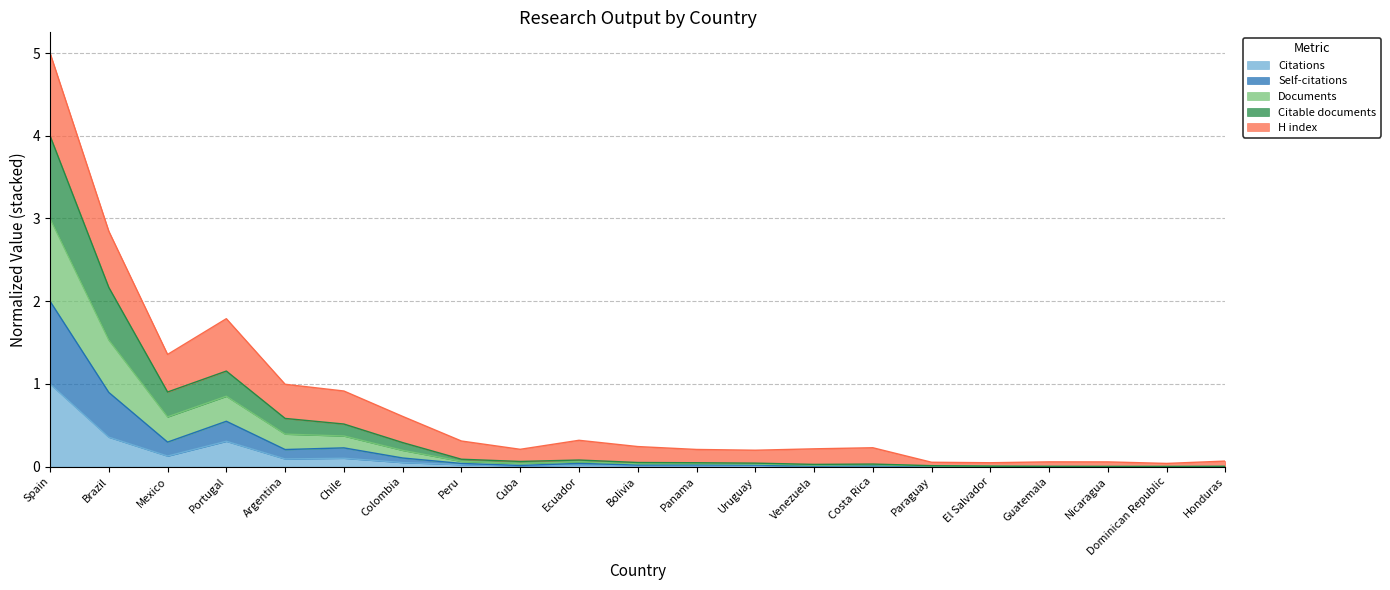

Which category has the lowest value in the Self-citations series?

Dominican Republic